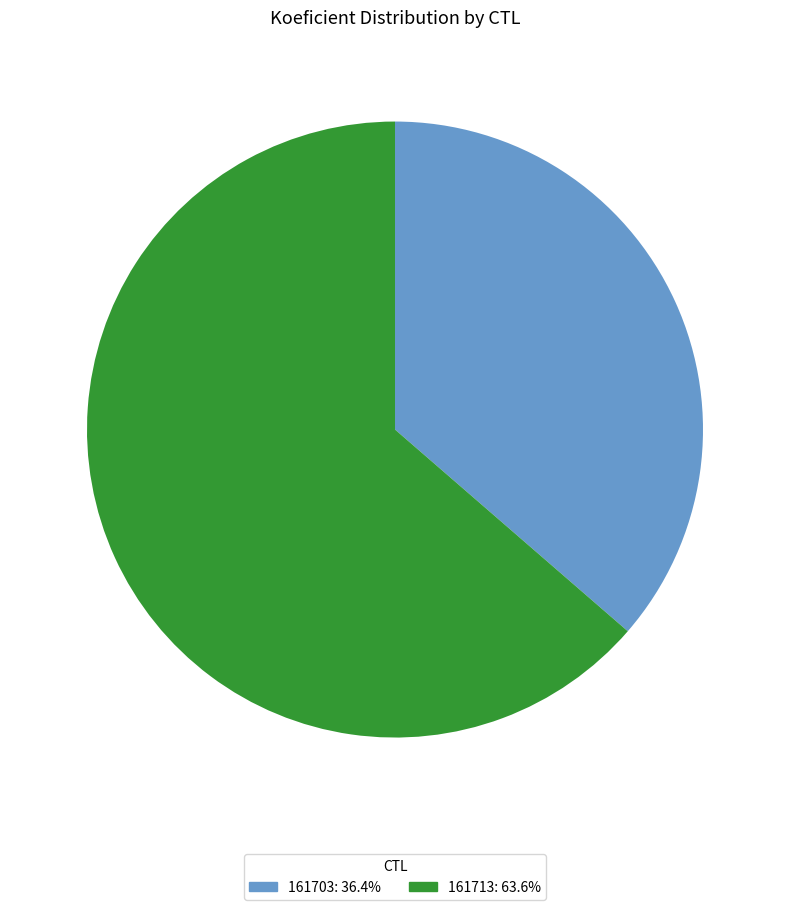

Combined, do 161703: 36.4% and 161713: 63.6% account for over 50%?

Yes